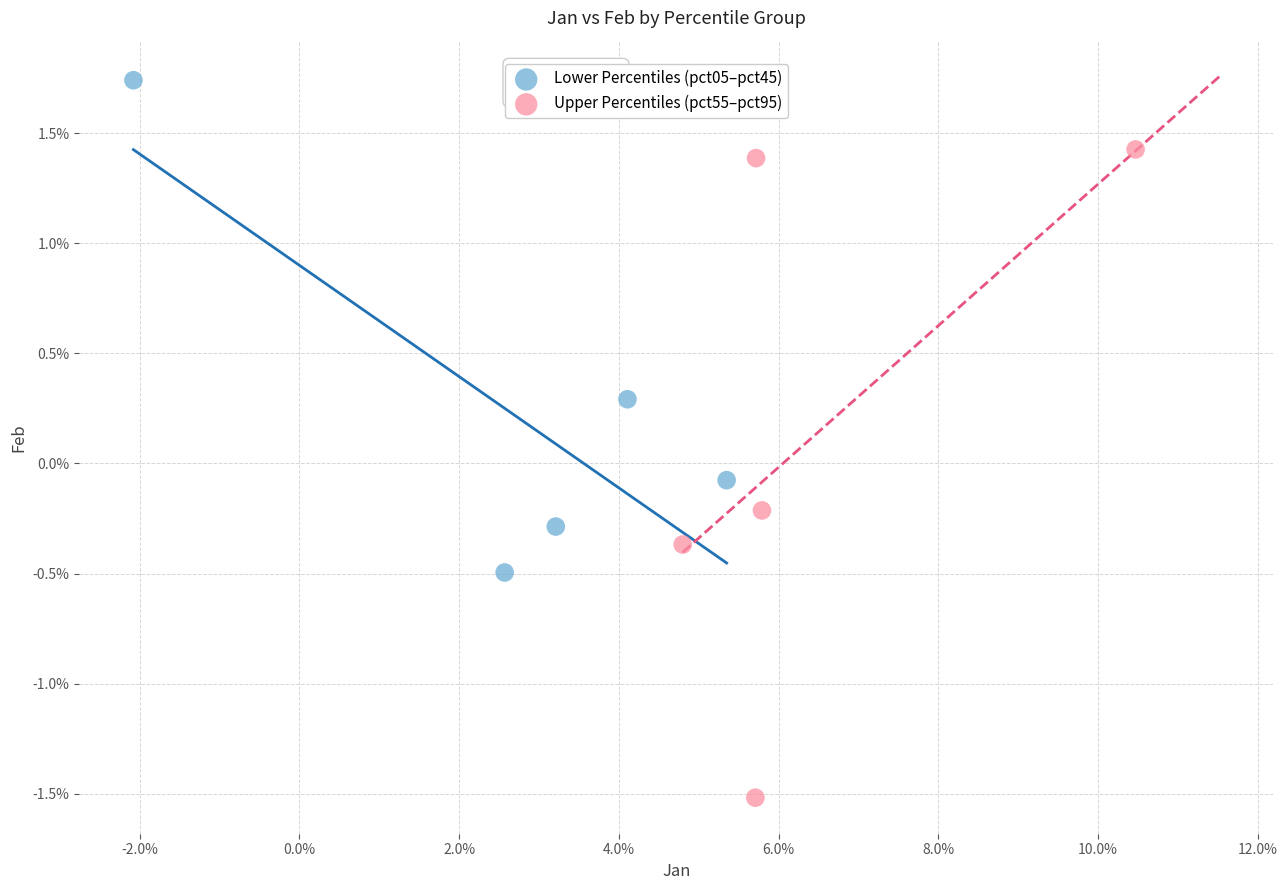

What are all the series names shown in the legend?

Lower Percentiles (pct05–pct45), Upper Percentiles (pct55–pct95)